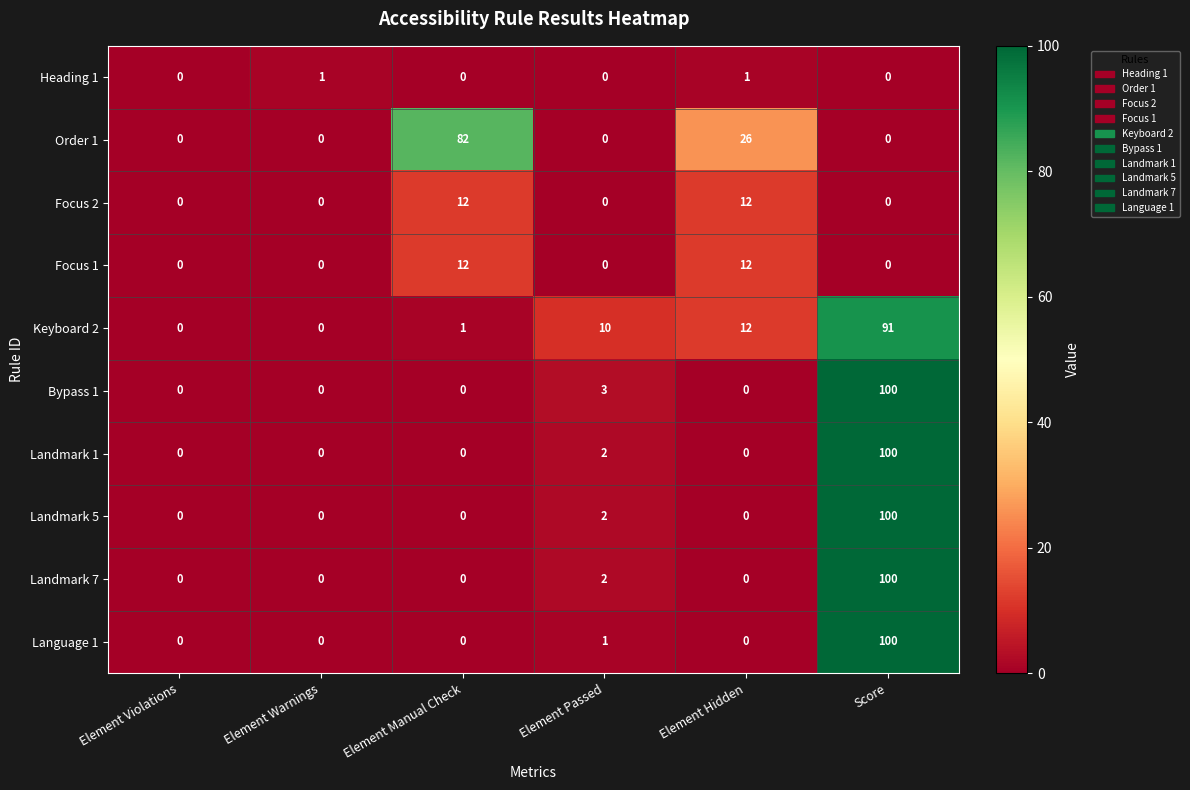

The Heading 1 series shows 1 at Element Warnings. True or false?

True